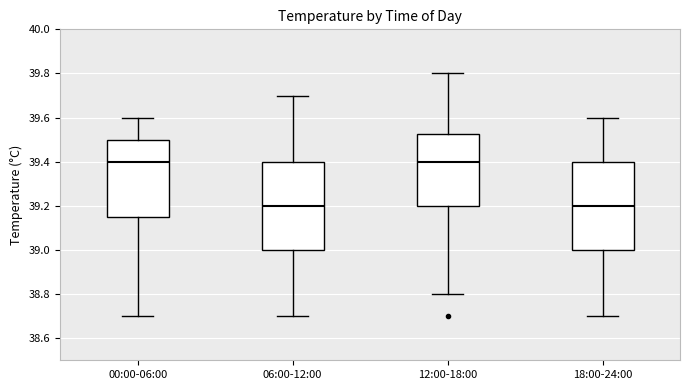

Reading left to right, read every box against the y-axis: the position of its median line, the range the box covers, and the ends of its whiskers. The values are not printed on the chart, so give them approximately, as read against the axis.

00:00-06:00: median 39.40, box 39.16 to 39.50, whiskers 38.70 to 39.60
06:00-12:00: median 39.20, box 39.00 to 39.40, whiskers 38.70 to 39.70
12:00-18:00: median 39.40, box 39.20 to 39.52, whiskers 38.80 to 39.80
18:00-24:00: median 39.20, box 39.00 to 39.40, whiskers 38.70 to 39.60